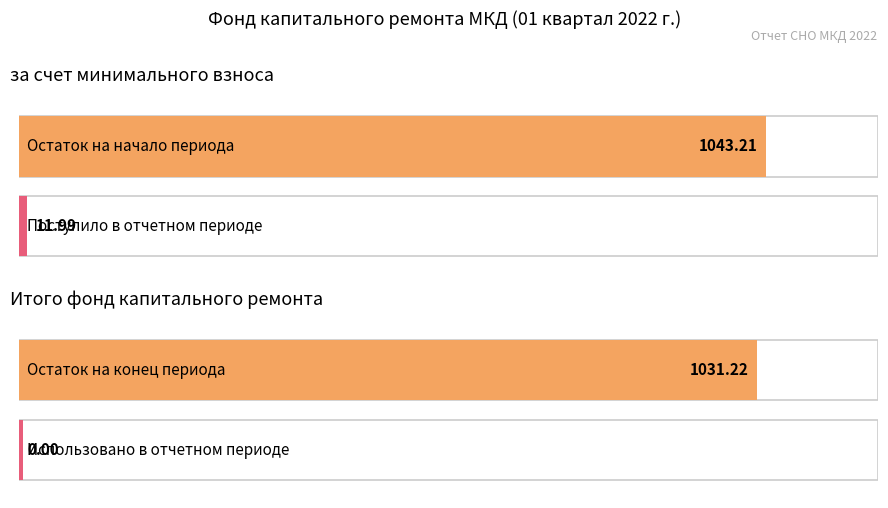

Is it true that за счет минимального взноса equals 5.1 at в т.ч. взносов?

False